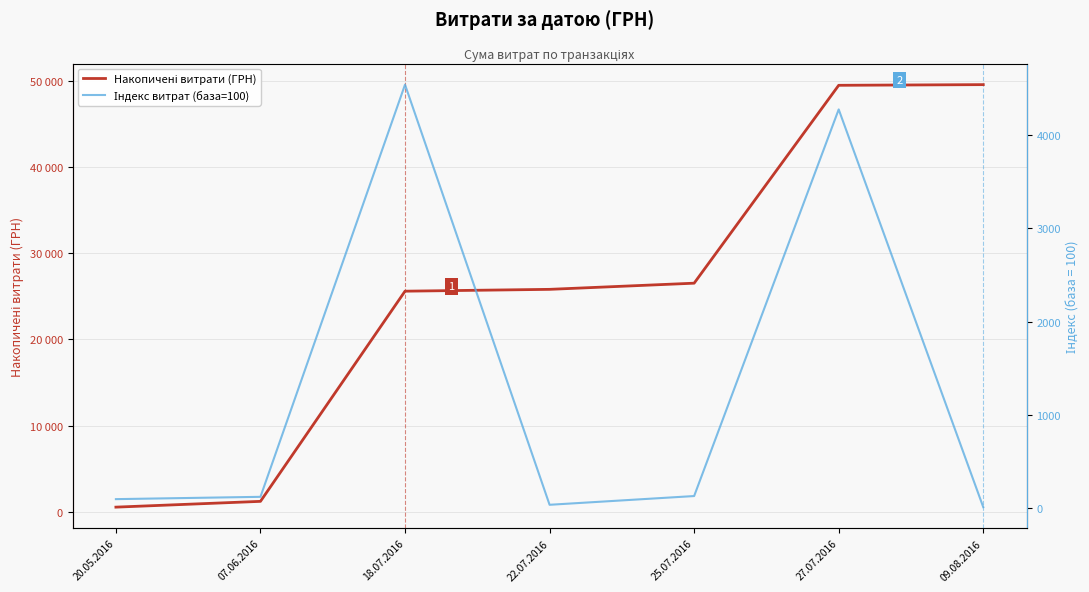

Count the number of categories in the chart.

7